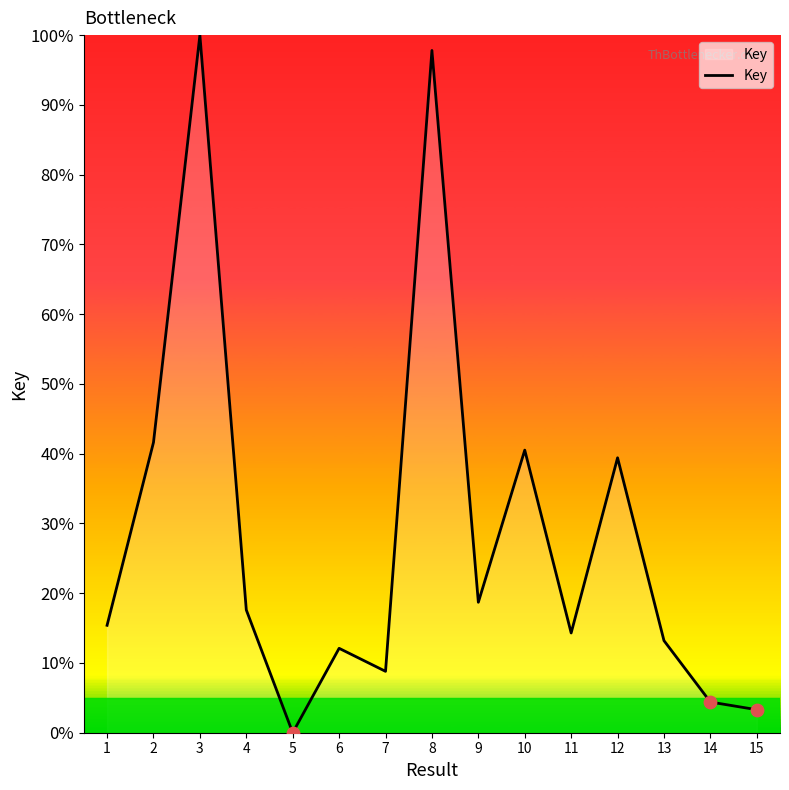

What is the change in value from 3 to 6?

-87.9